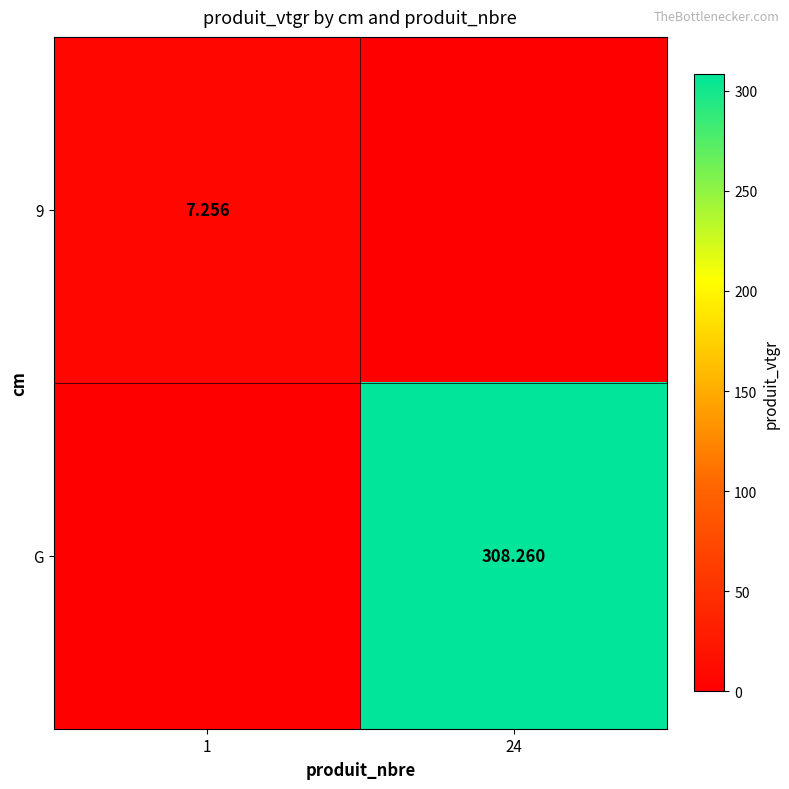

Is the value of 9 at 1 greater than the value of G at 24?

No